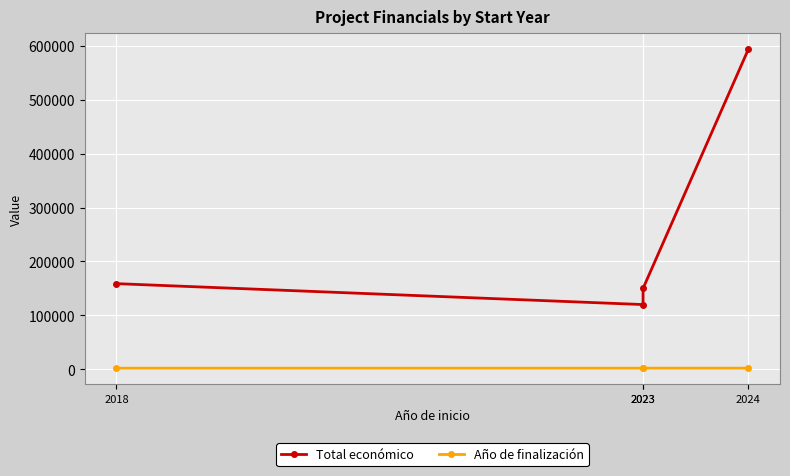

Rank the series at 2018 from highest to lowest value.

Total económico, Año de finalización